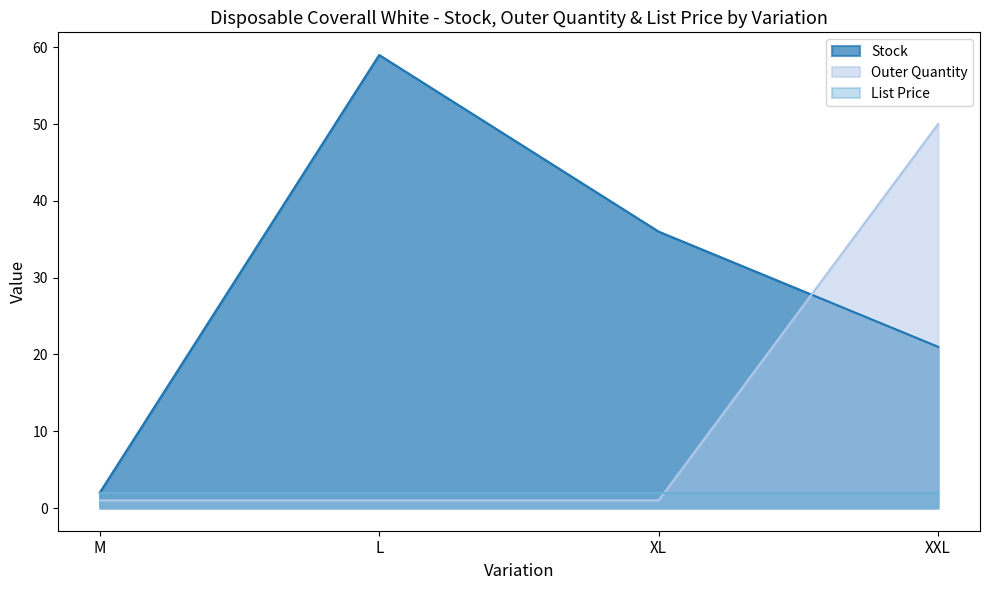

Rank the series by their average value, from highest to lowest.

Stock, Outer Quantity, List Price